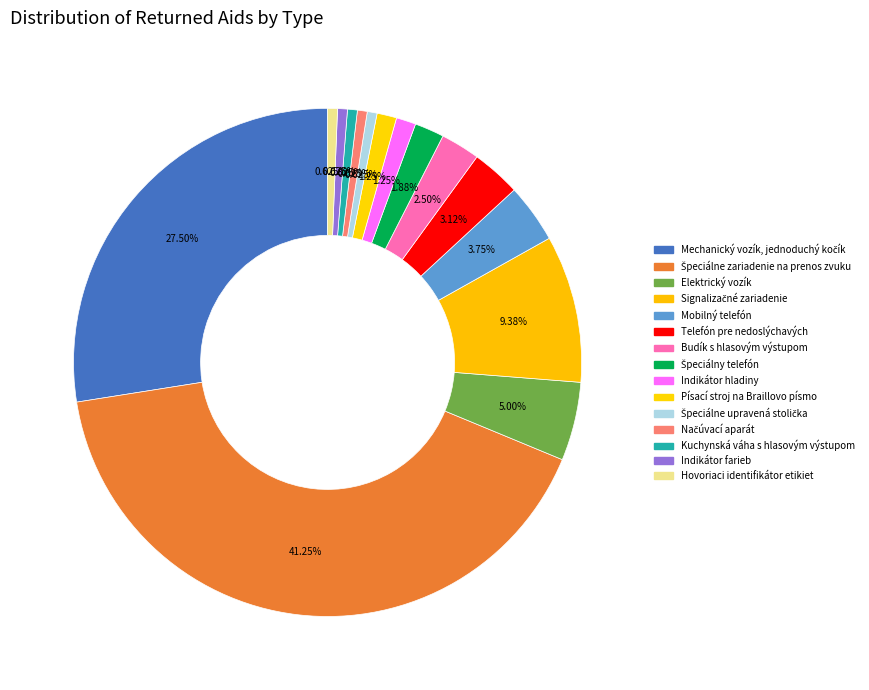

How many slices are in this pie chart?

15